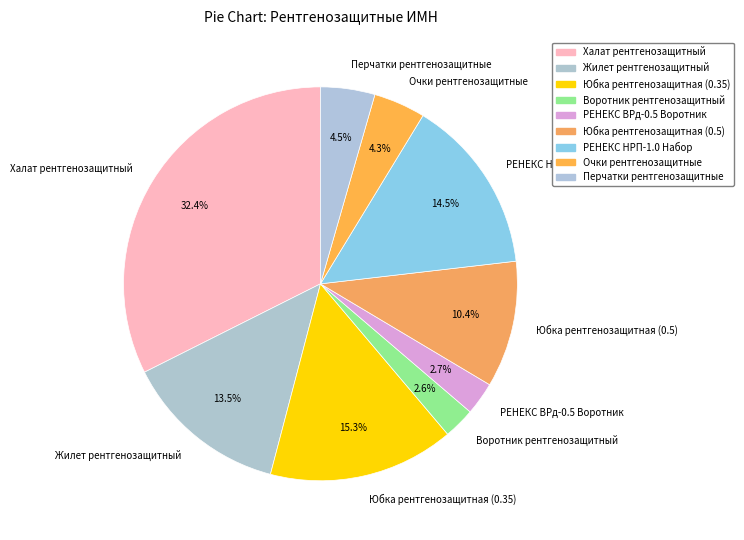

To the nearest percent, what is the difference between the largest and smallest slice percentages?

30%